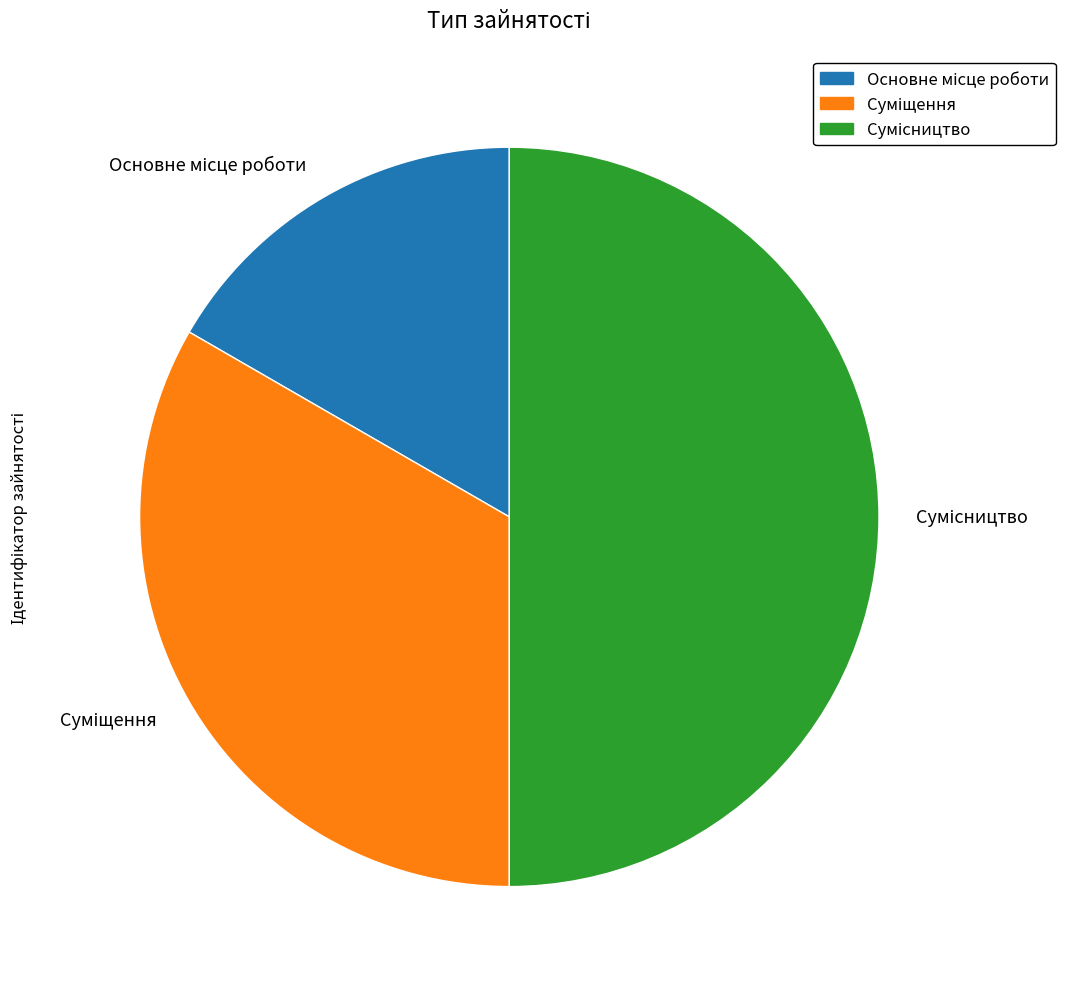

Which slice is the smallest?

Основне місце роботи